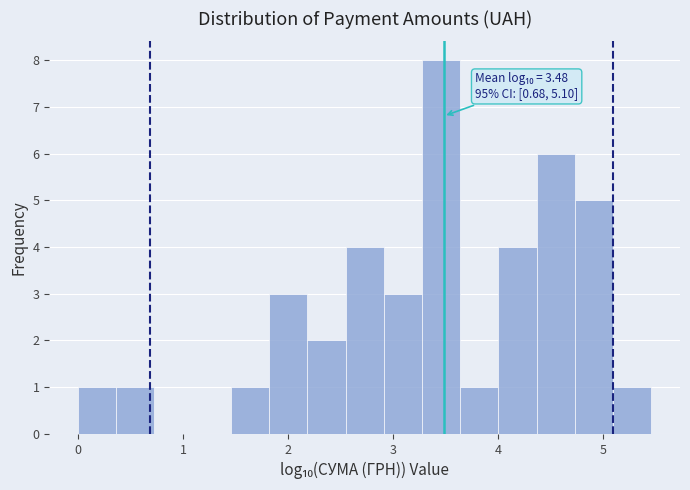

Read against the x-axis, roughly where is the centre of the tallest bar?

3.5